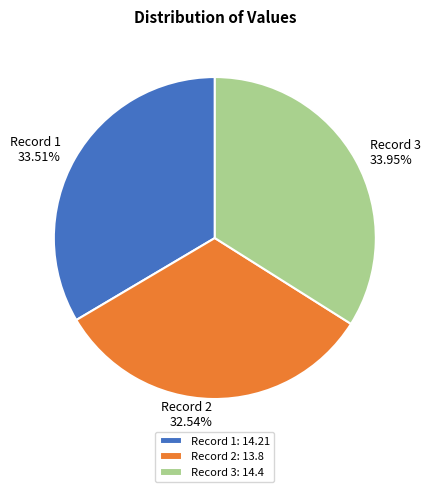

Is the sum of Record 2 and Record 3 greater than half?

Yes